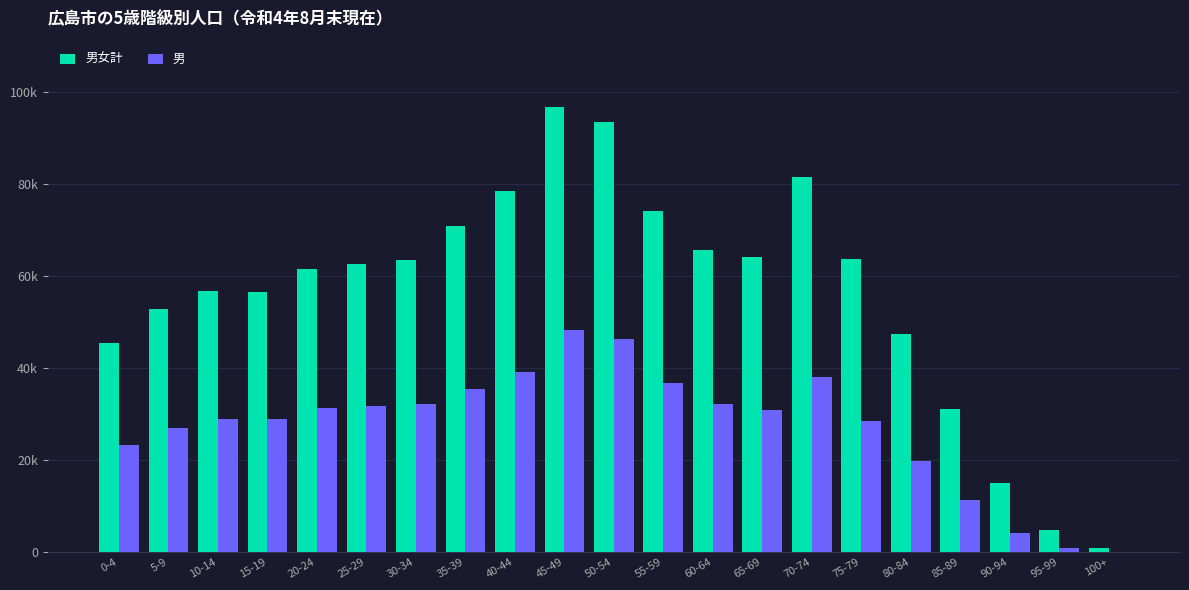

Rank the series by their maximum value, from lowest to highest.

男, 男女計